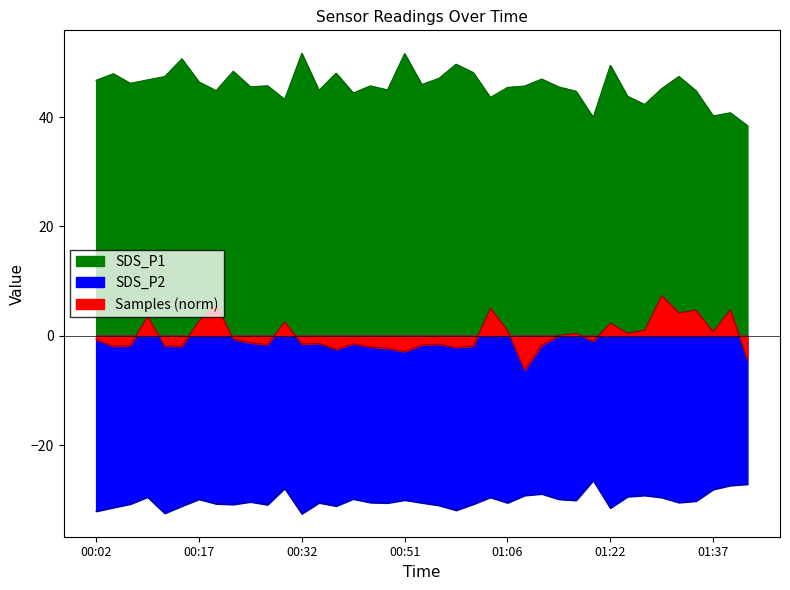

Reading left to right, transcribe all the data shown in this chart.

SDS_P1: 46.7	47.9	46.2	46.8	47.4	50.6	46.4	44.8	48.4	45.5	45.7	43.2	51.6	44.9	48.0	44.4	45.7	45.0	51.6	46.0	47.1	49.7	48.1	43.6	45.4	45.7	47.0	45.5	44.7	40.0	49.5	43.8	42.3	45.2	47.4	44.8	40.2	40.8	38.4
SDS_P2: -32.1	-31.4	-30.8	-29.5	-32.5	-31.1	-29.9	-30.7	-30.9	-30.4	-30.9	-27.9	-32.5	-30.6	-31.1	-29.9	-30.5	-30.6	-30.1	-30.6	-31.0	-31.9	-30.8	-29.6	-30.6	-29.2	-28.9	-29.9	-30.1	-26.4	-31.5	-29.4	-29.2	-29.6	-30.5	-30.2	-28.1	-27.4	-27.1
Samples: -0.7	-1.9	-1.8	3.5	-1.8	-1.9	2.7	5.6	-0.6	-1.3	-1.6	2.5	-1.5	-1.4	-2.5	-1.5	-2.0	-2.3	-2.9	-1.7	-1.5	-2.1	-1.9	5.0	1.0	-6.3	-1.7	0.1	0.4	-1.0	2.3	0.5	1.0	7.3	4.2	4.7	0.7	4.8	-4.4